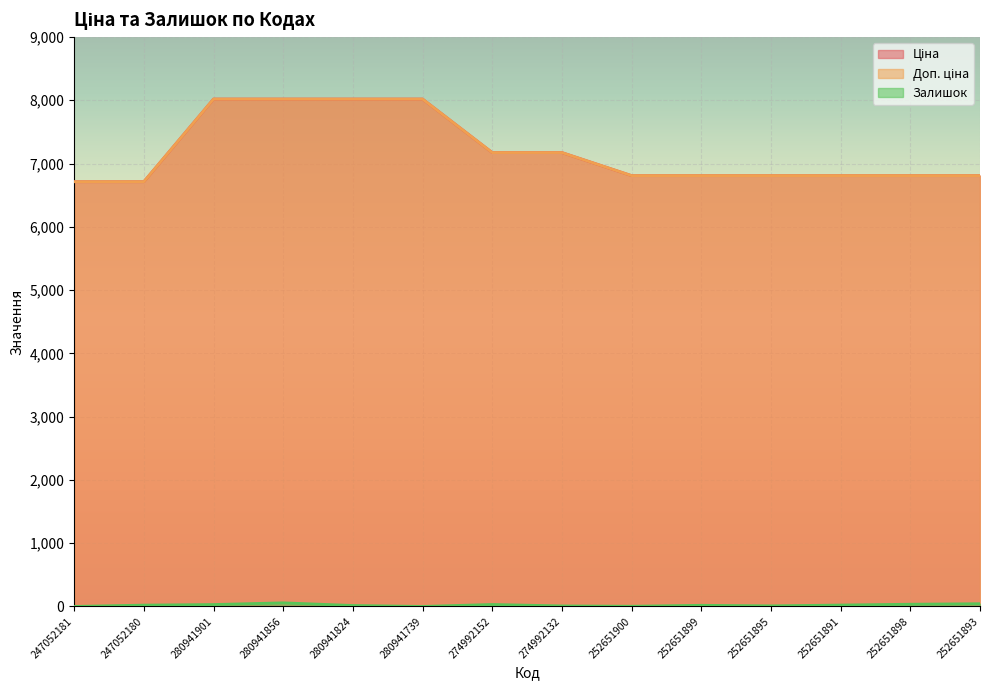

List the labels in order of Доп. ціна value, largest first.

280941901, 280941856, 280941824, 280941739, 274992152, 274992132, 252651900, 252651899, 252651895, 252651891, 252651898, 252651893, 247052181, 247052180